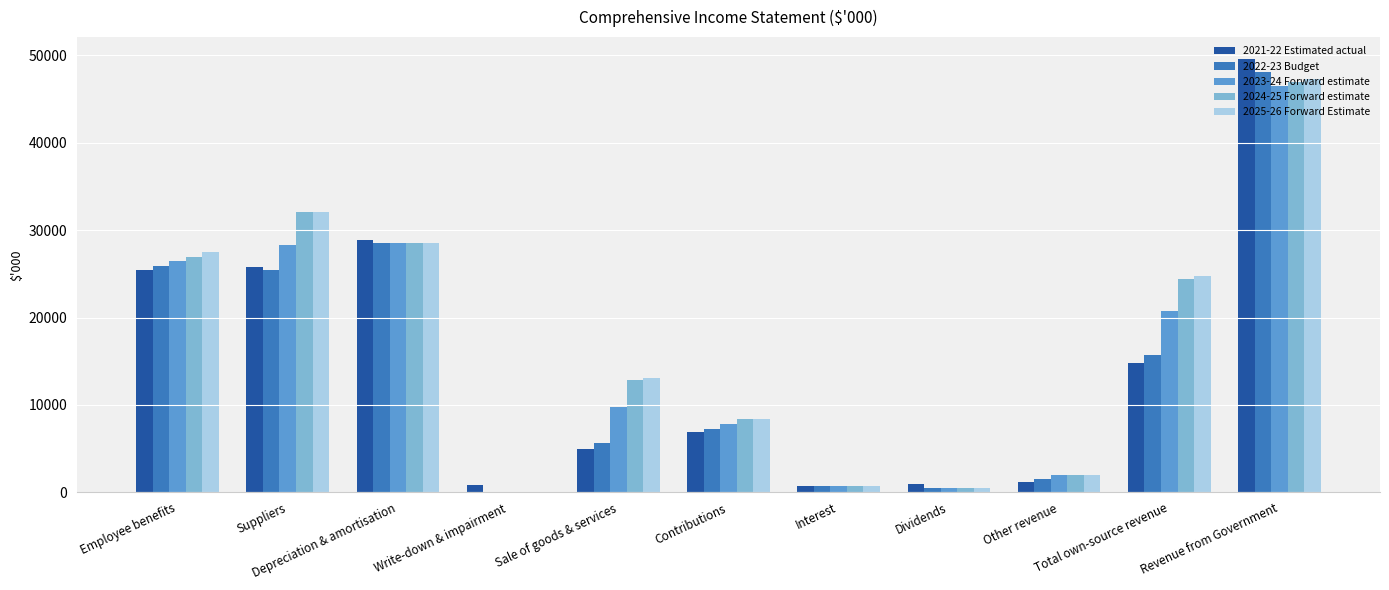

Is the value of 2025-26 Forward Estimate at Dividends greater than the value of 2023-24 Forward estimate at Contributions?

No